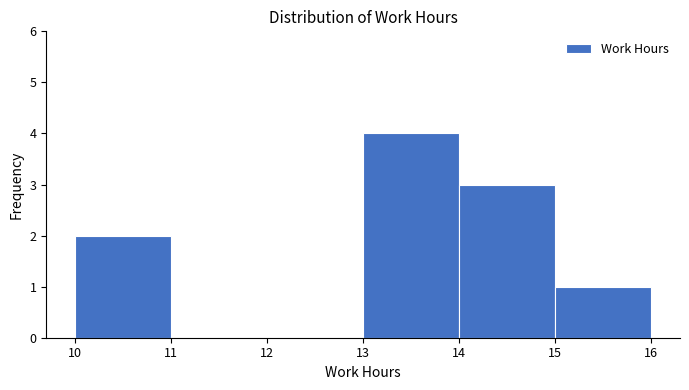

How tall is the bar that spans 13 to 14 on the x-axis? The values are not printed on the chart, so give them approximately, as read against the axis.

4